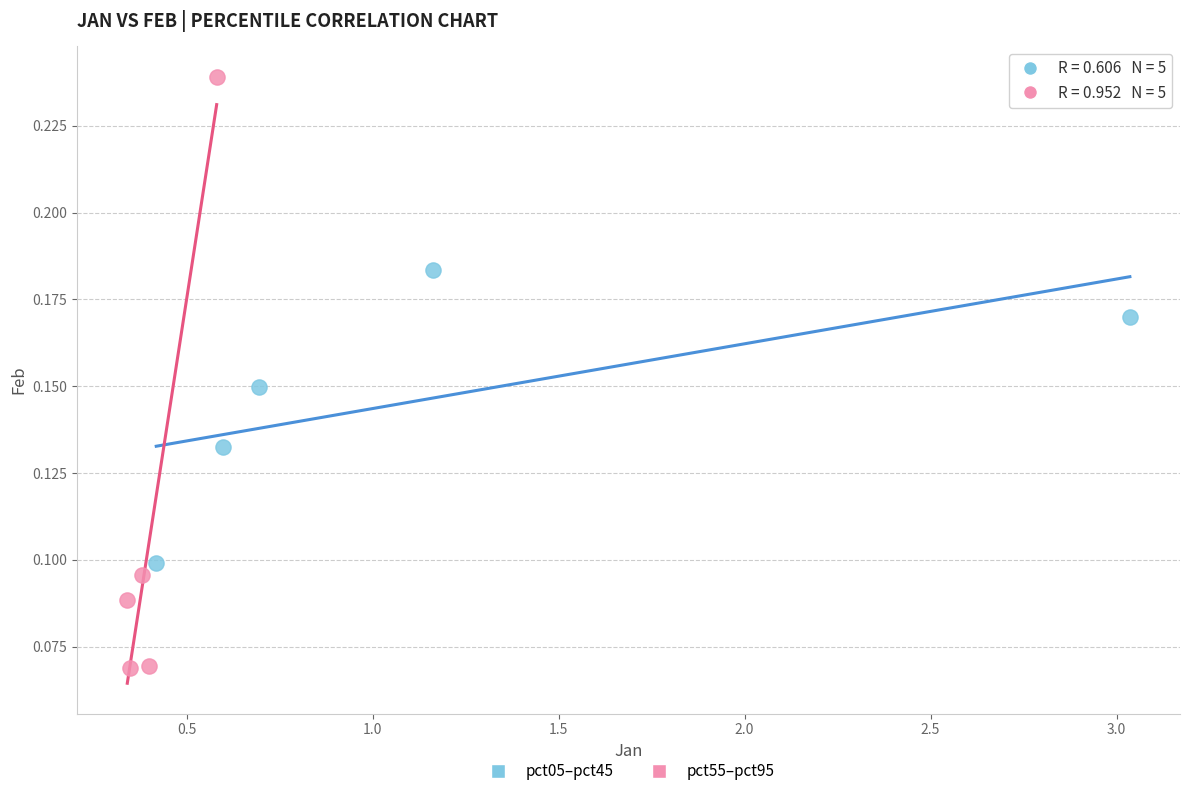

Which series contains the lowest Y value?

pct55–pct95